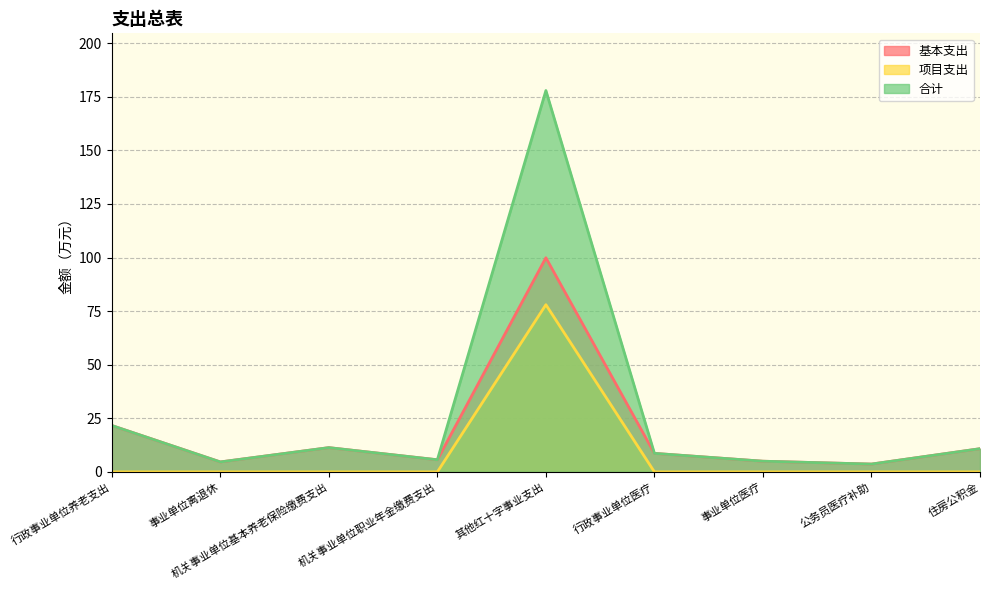

How many interior local peaks does the 项目支出 series have?

1